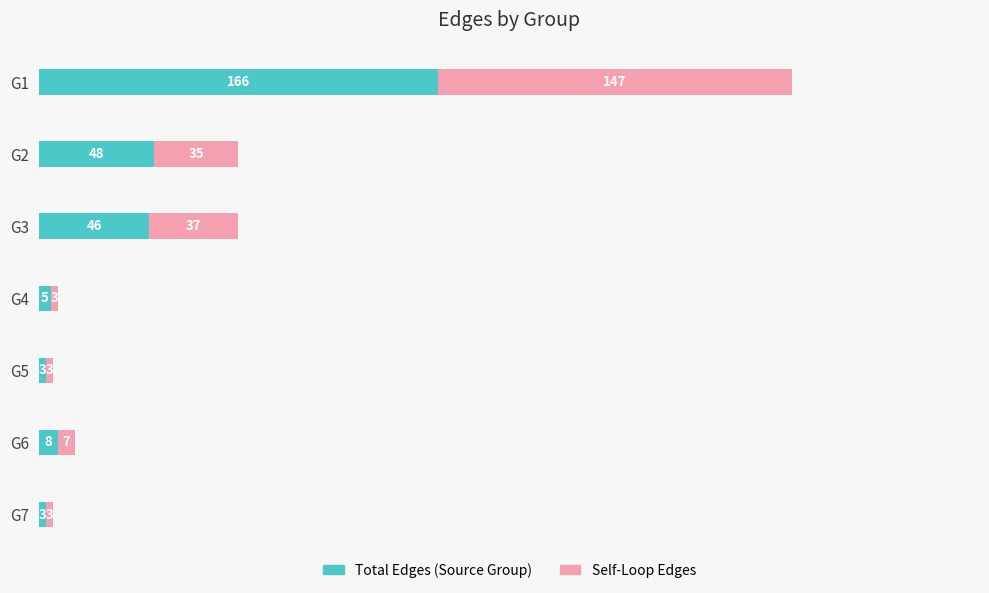

What is the total value across all series at G6?

15